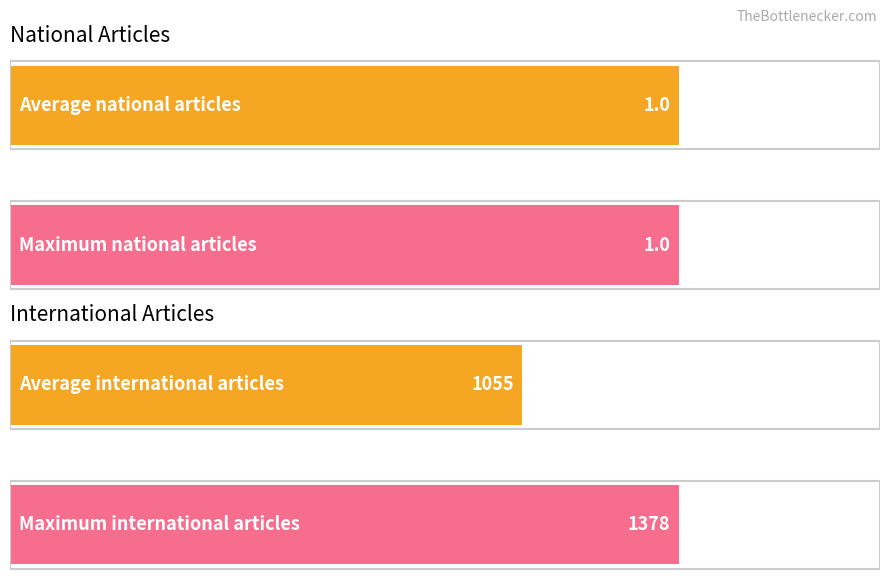

What is the value of the national bar at the 4th from the left?

1